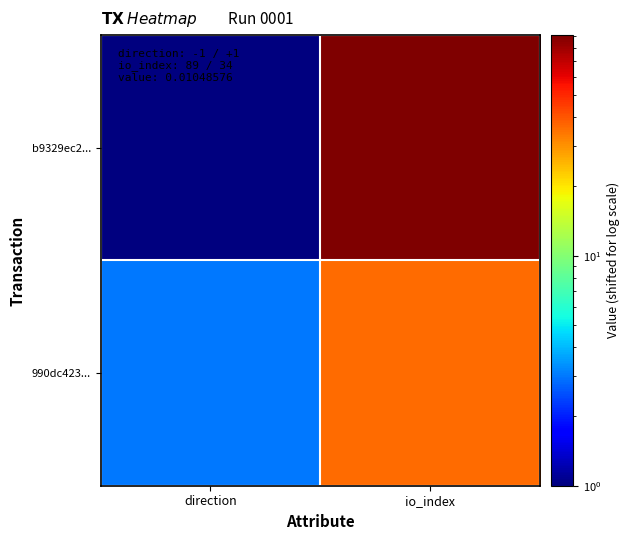

Rank the series at direction from lowest to highest value.

b9329ec2..., 990dc423...